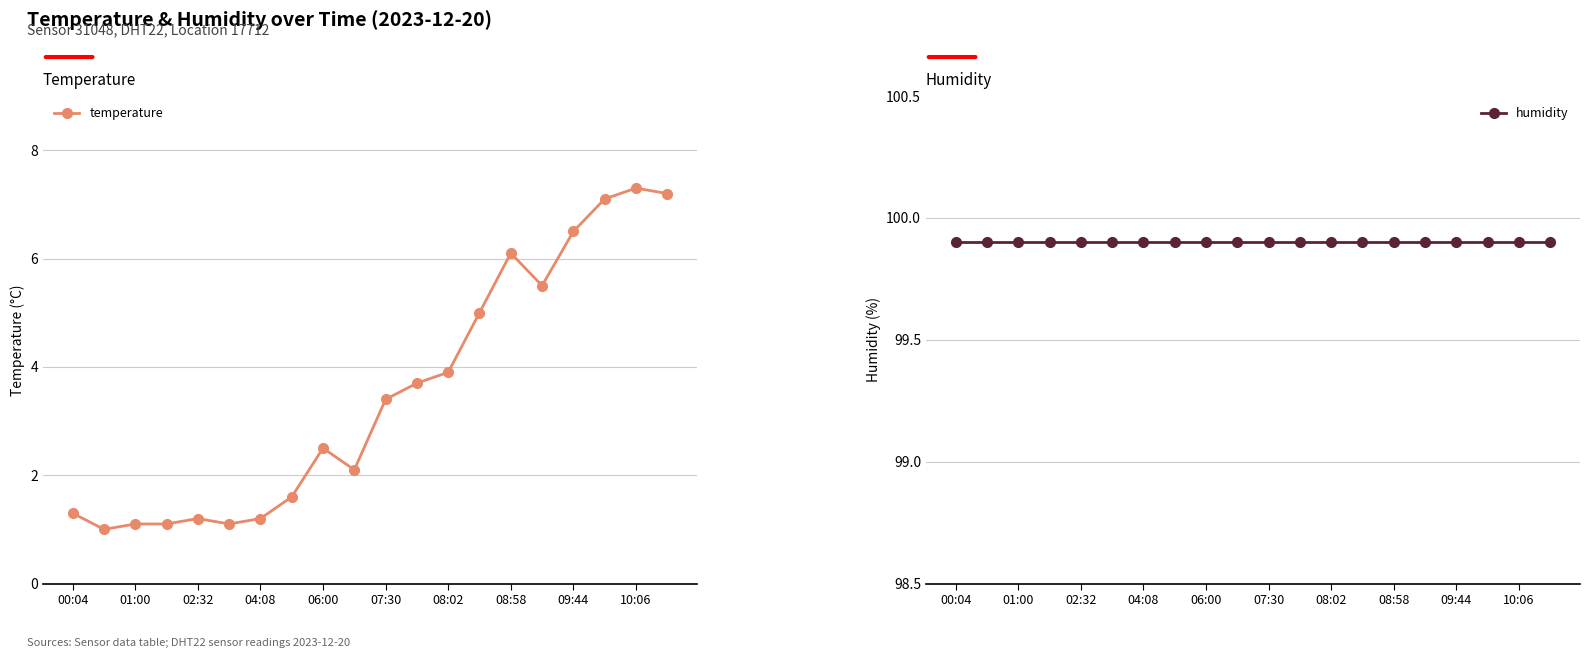

True or false: temperature and humidity intersect in this chart.

False